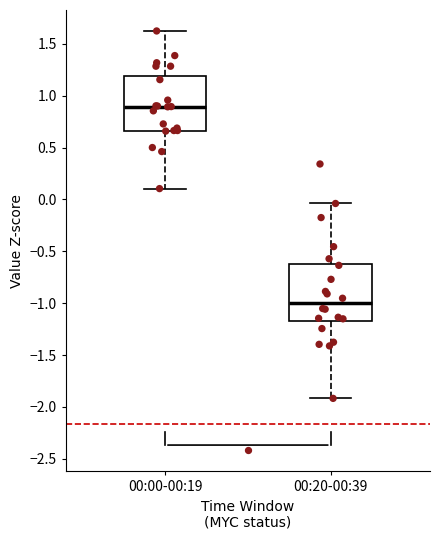

Which box's median line is the highest?

00:00-00:19